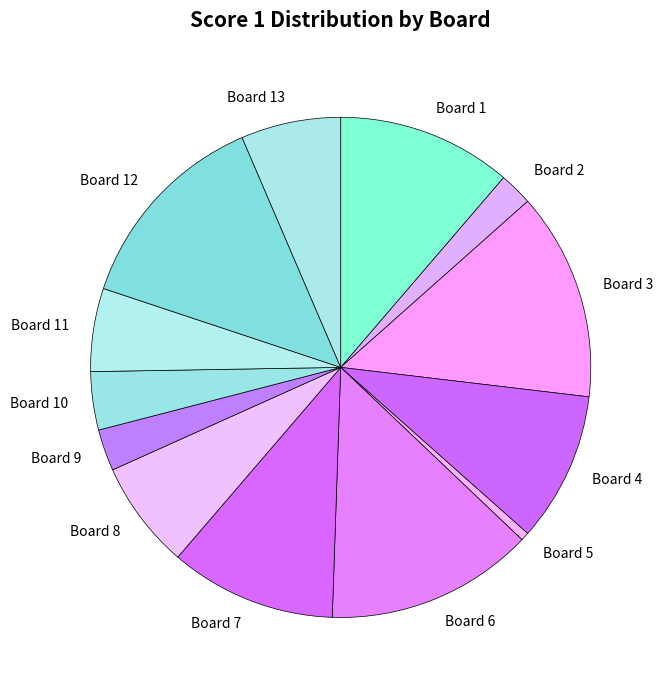

Which category has the smallest portion of the pie?

Board 5